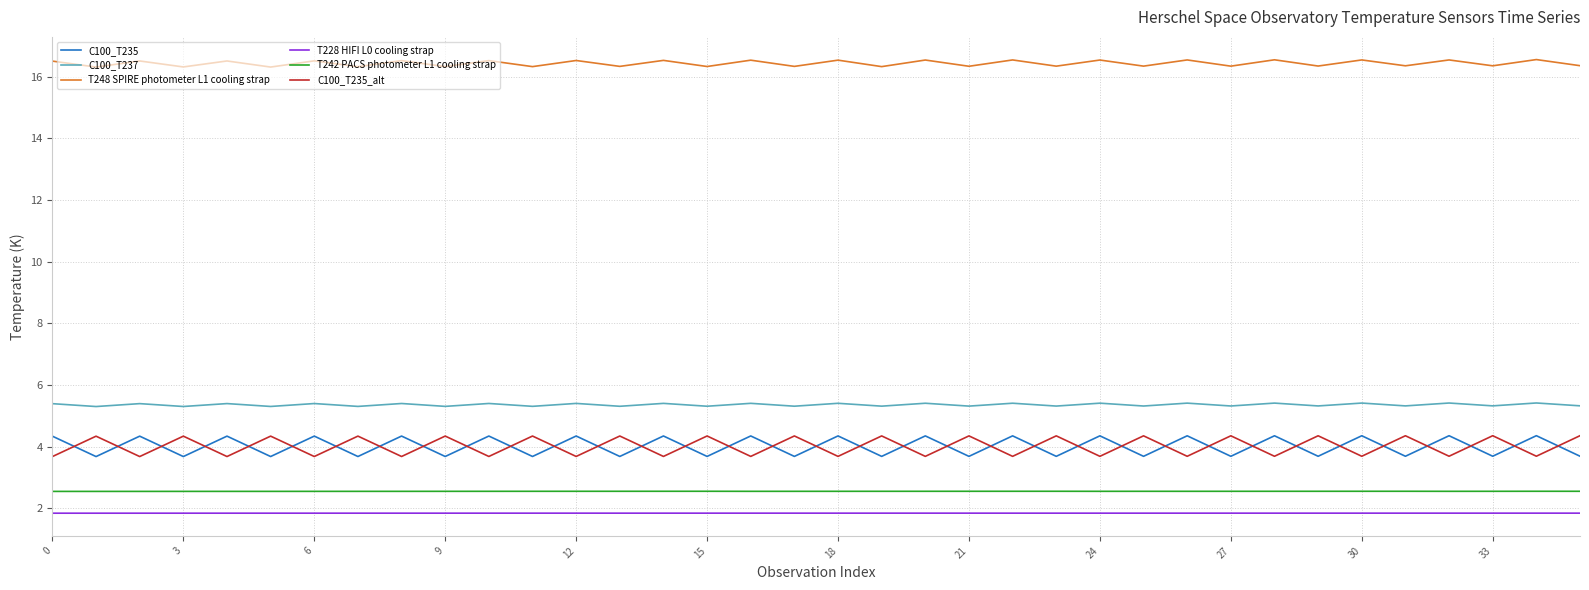

True or false: C100_T235_alt and C100_T237 cross at least once.

False